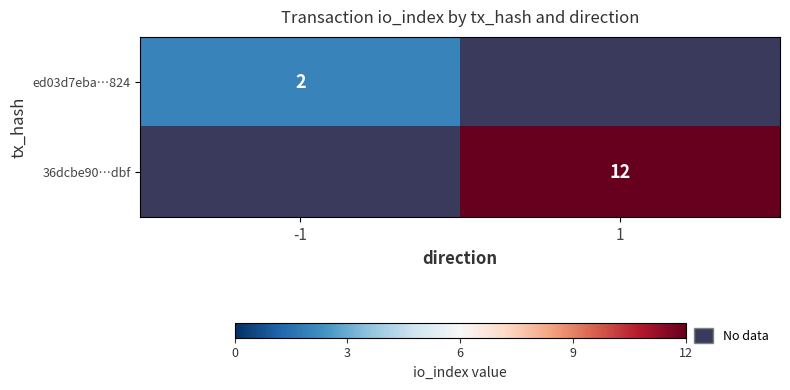

True or false: ed03d7eba…824 has a value of 0.6 at -1.

False